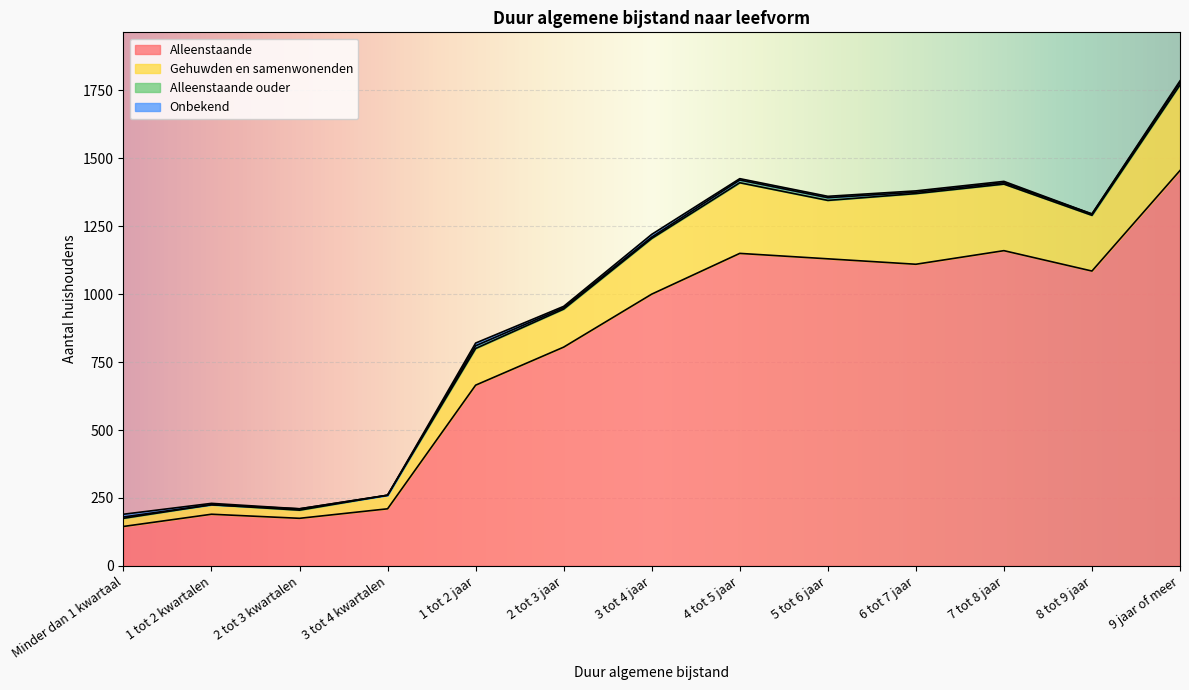

At which category is the sum across all series the highest?

9 jaar of meer